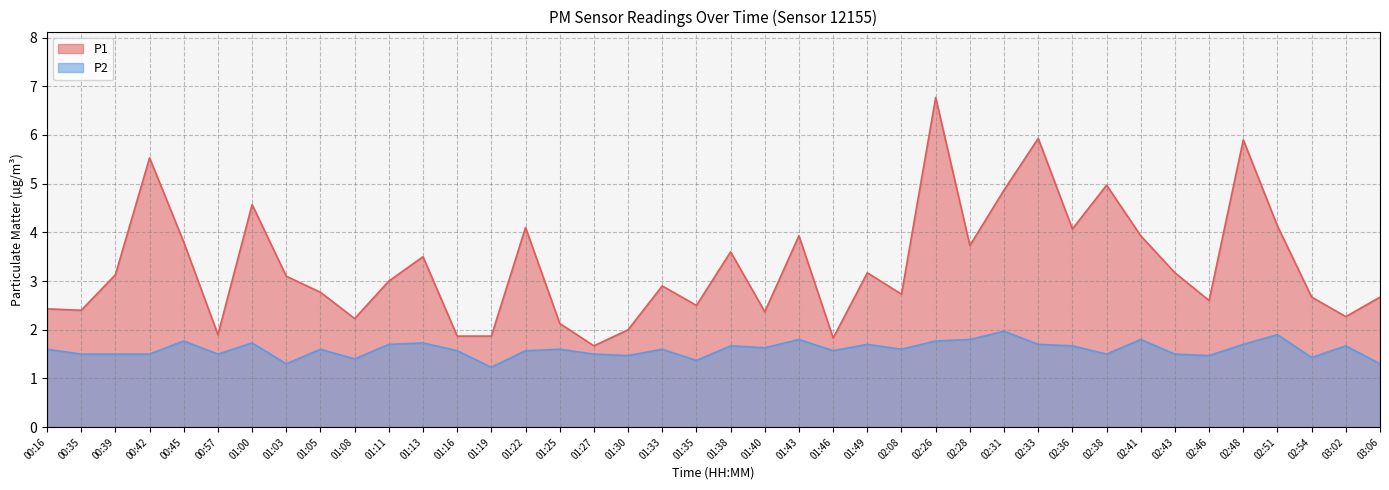

How many interior local peaks does the P2 series have?

13